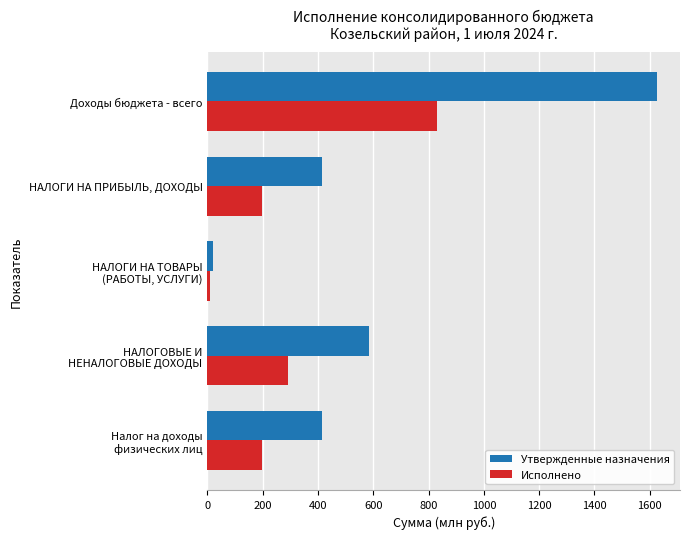

At which label is Исполнено closest to 421?

НАЛОГОВЫЕ И
НЕНАЛОГОВЫЕ ДОХОДЫ